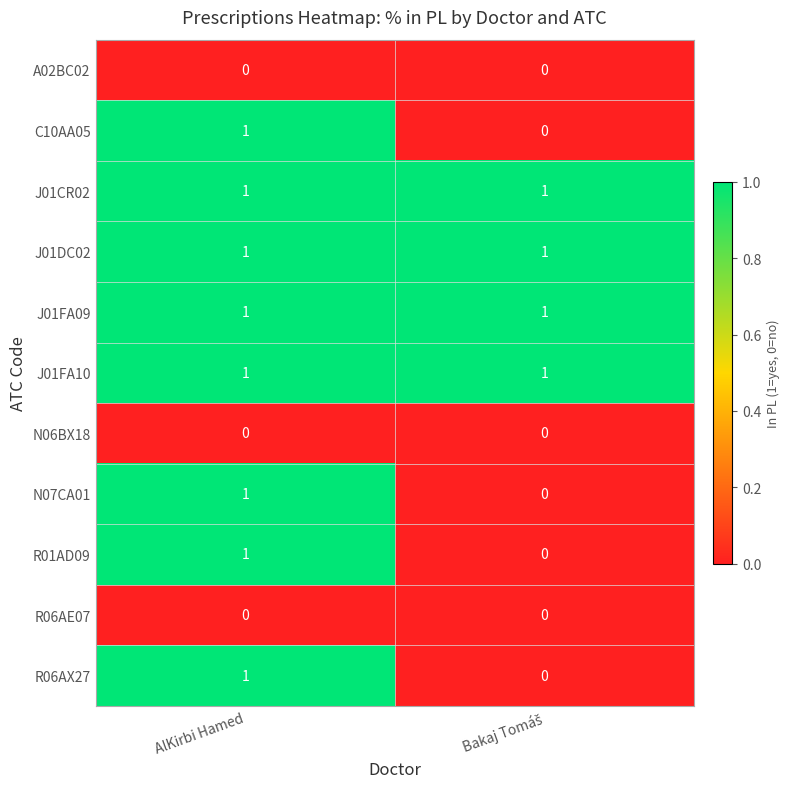

True or false: R06AE07 has a value of 0 at AlKirbi Hamed.

True